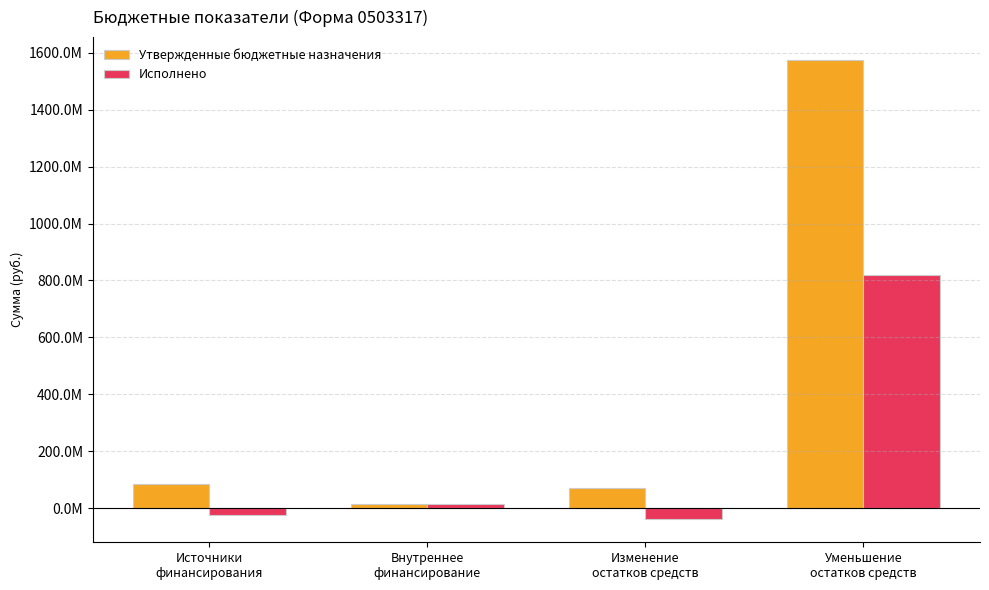

Which has a higher value, Изменение
остатков средств or Внутреннее
финансирование?

Изменение
остатков средств